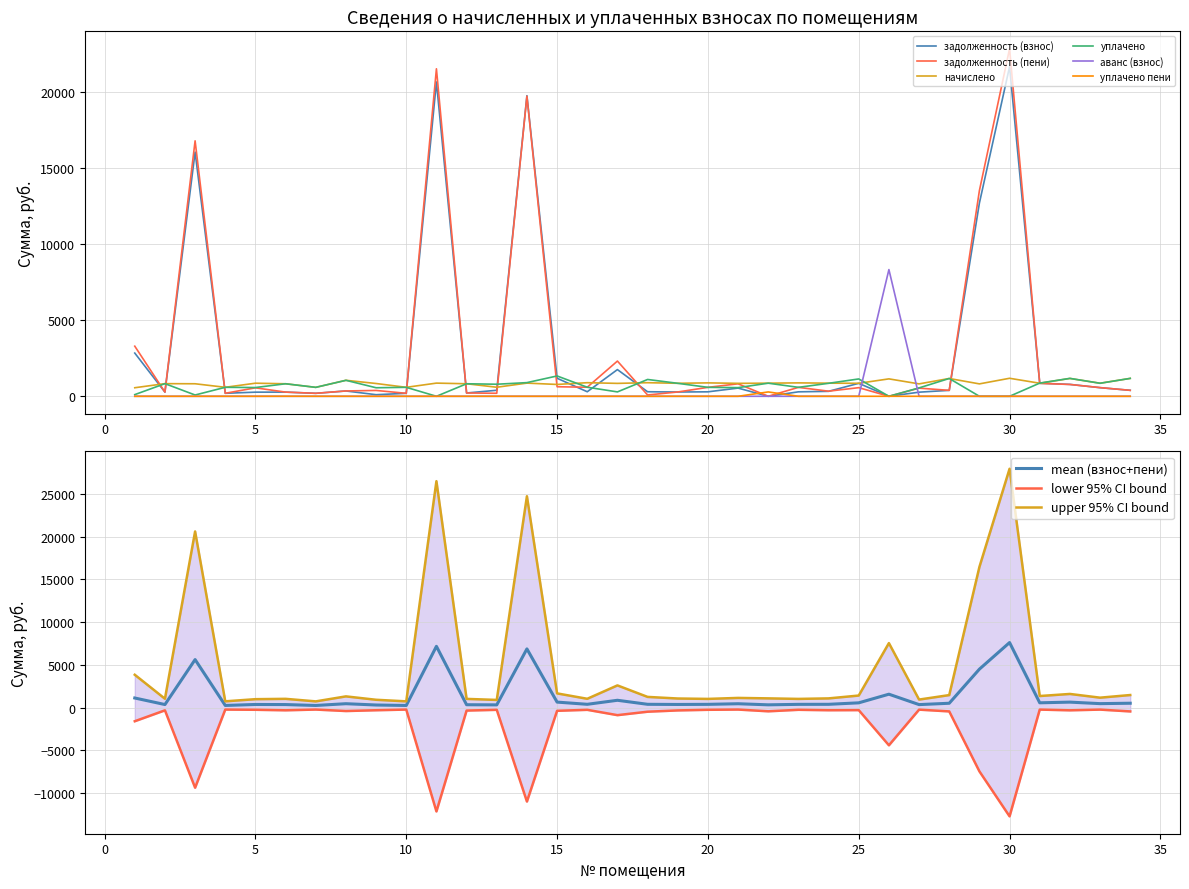

Rank the series by their maximum value, from lowest to highest.

уплачено пени, начислено, уплачено, аванс (взнос), задолженность (взнос), задолженность (пени)